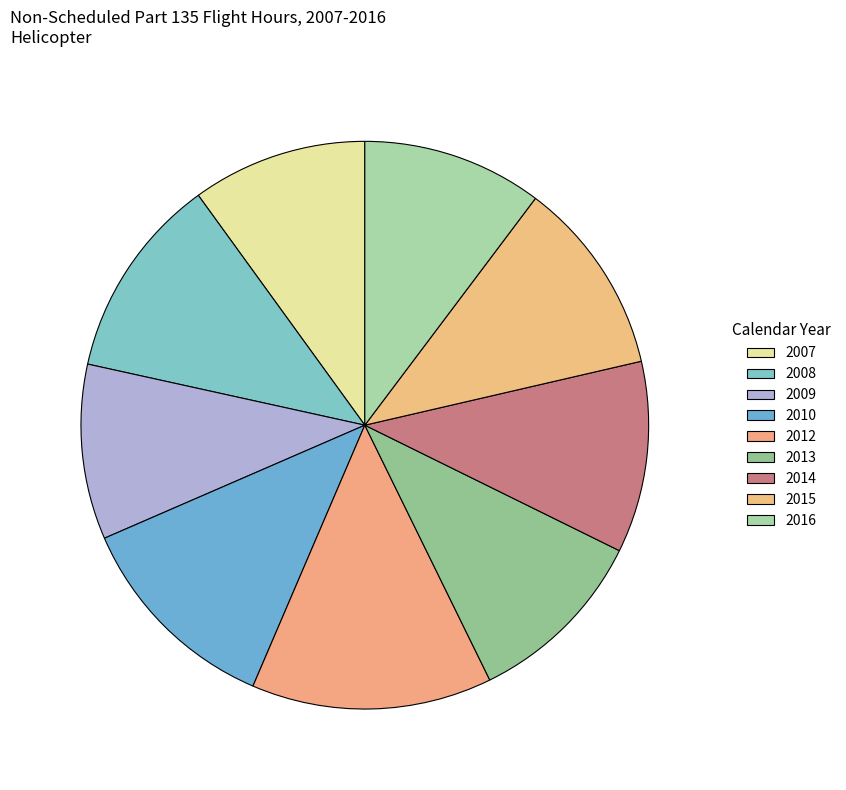

Rank the categories by value from highest to lowest.

2012, 2010, 2008, 2015, 2014, 2013, 2016, 2007, 2009